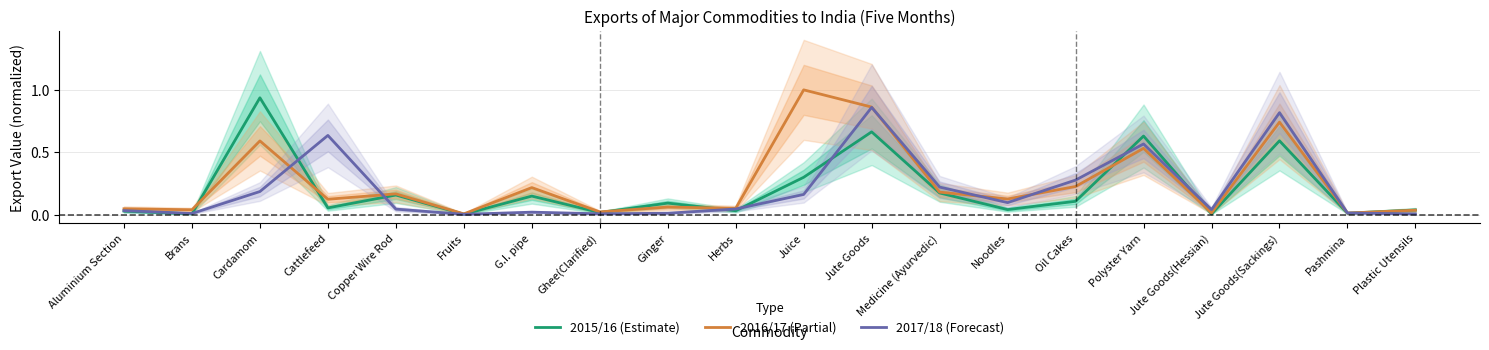

What is the difference between the maximum and minimum values in the 2017/18 (Forecast) series?

0.9